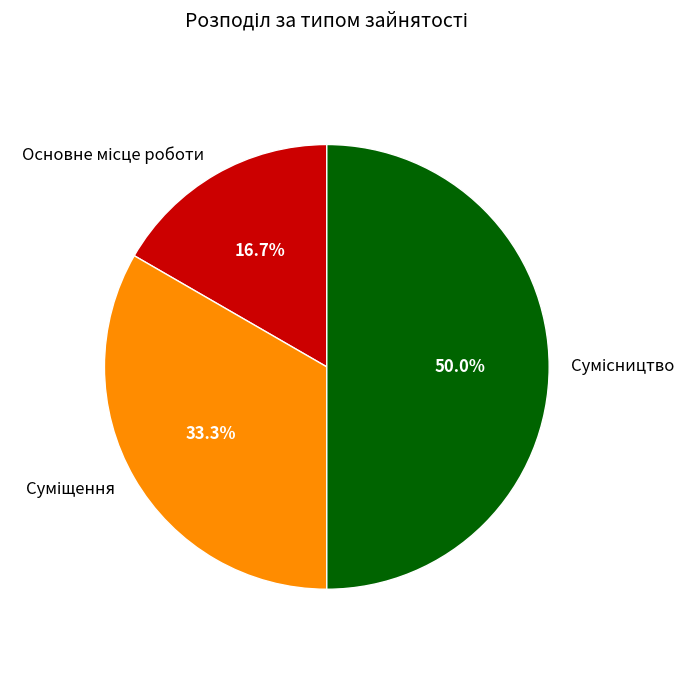

Count the number of slices in the pie.

3